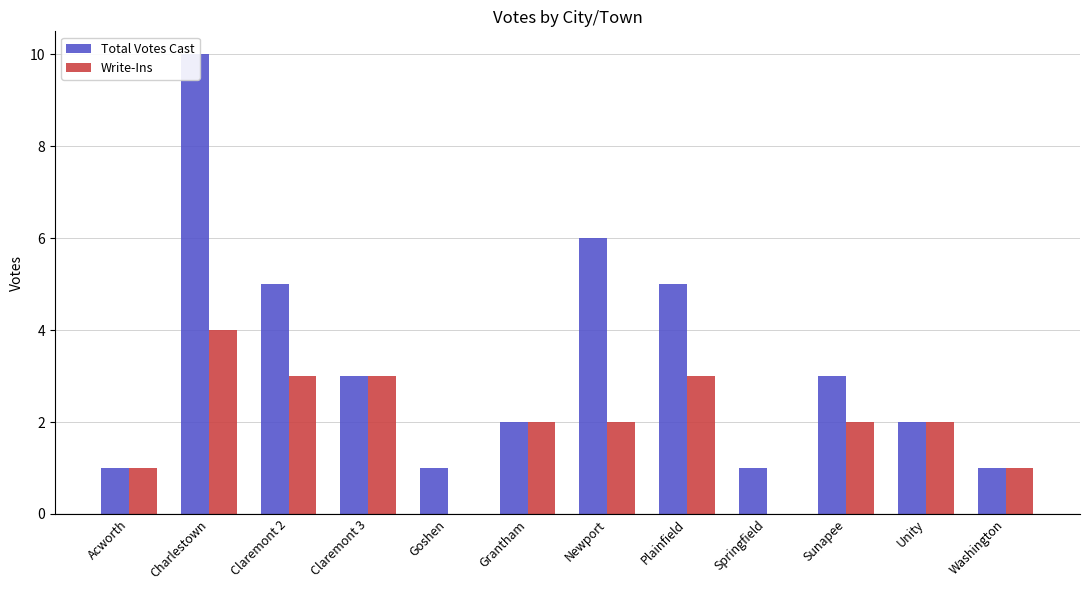

What is the total value across all series at Unity?

4